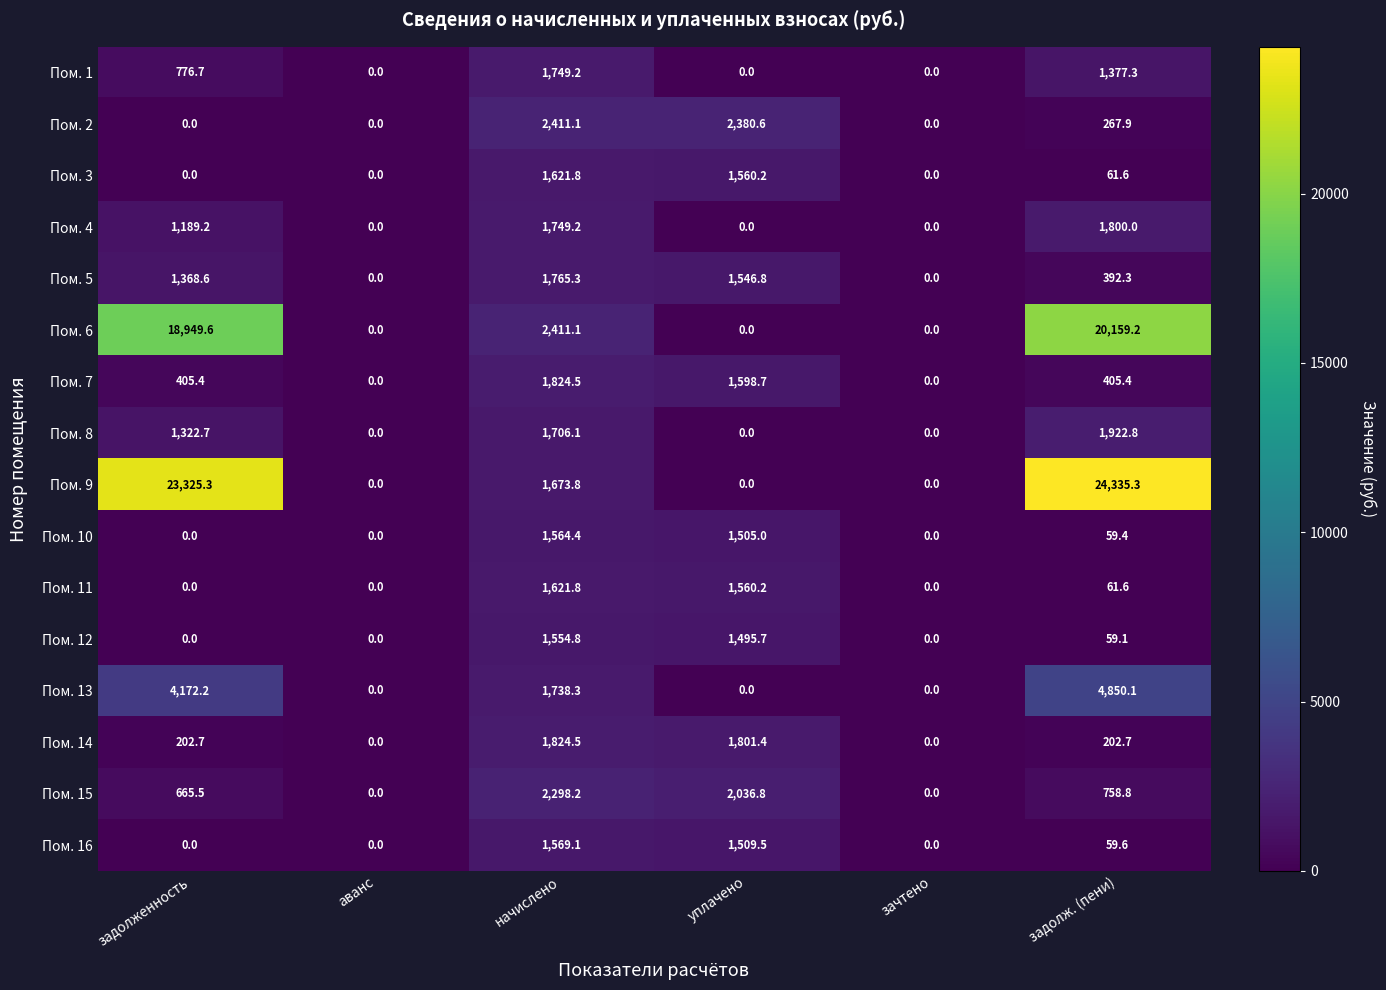

The value of Пом. 16 at начислено is 736.6. True or false?

False